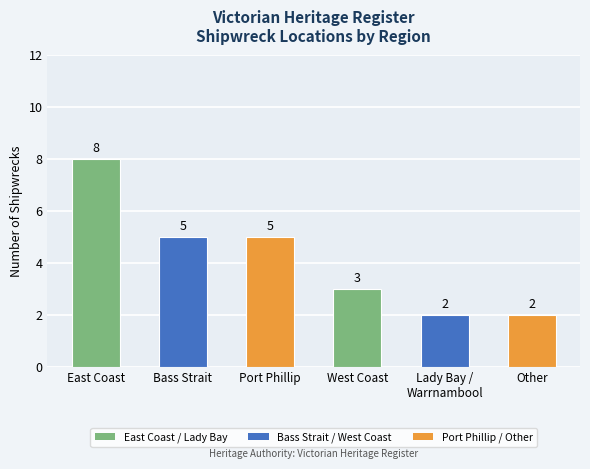

At which category does the chart reach its peak across all series?

East Coast